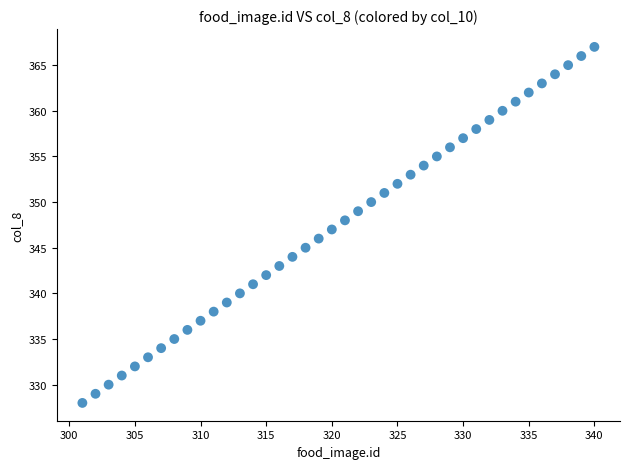

What is the range of Y values (max minus min)?

39